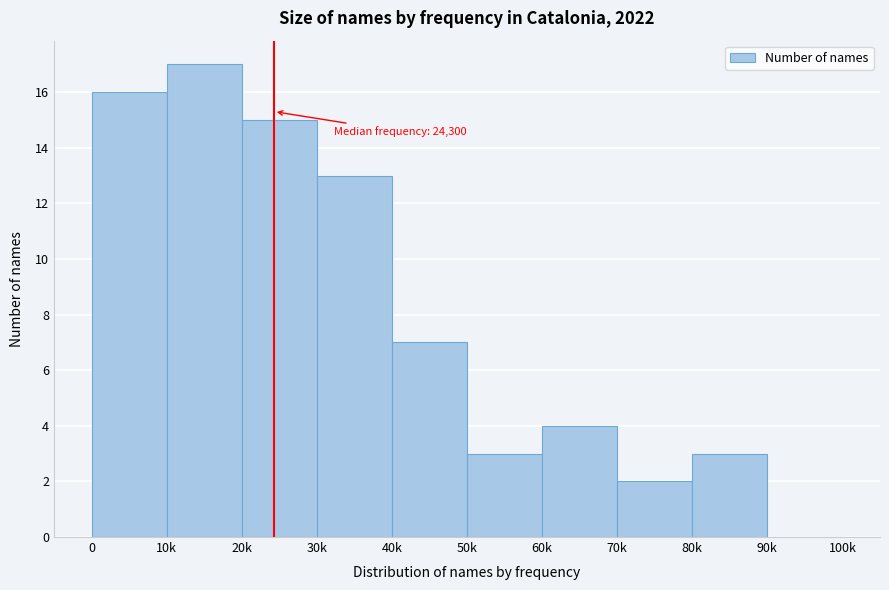

Reading left to right, transcribe all the data shown in this chart.

0=16	10k=17	20k=15	30k=13	40k=7	50k=3	60k=4	70k=2	80k=3	90k=0